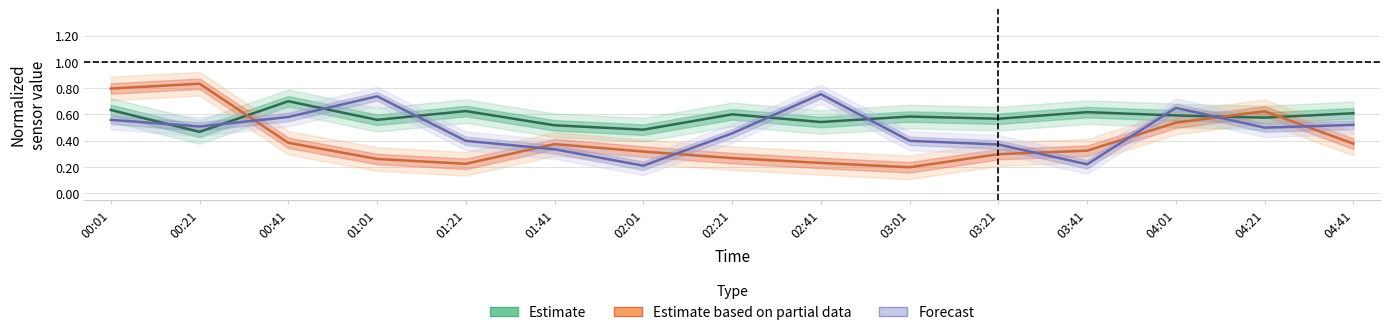

What is the difference between the highest and lowest values at 02:01?

0.3